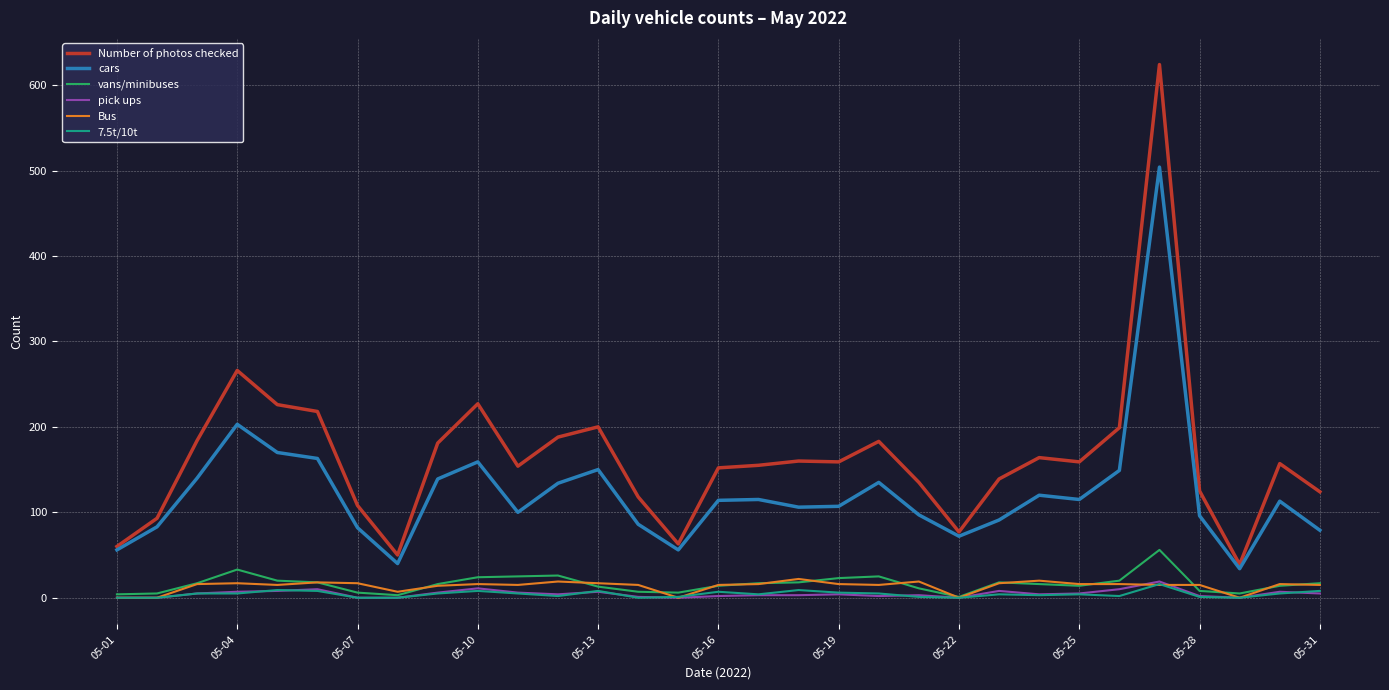

Which series has the largest range (max minus min)?

Number of photos checked